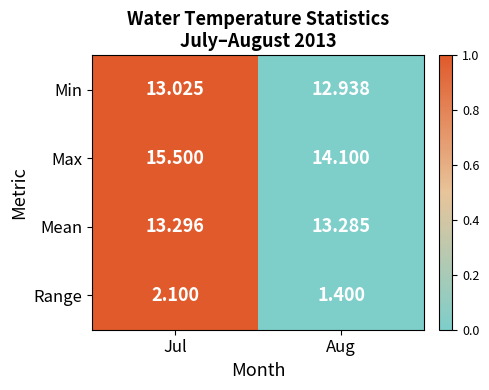

Count the number of categories in the chart.

2